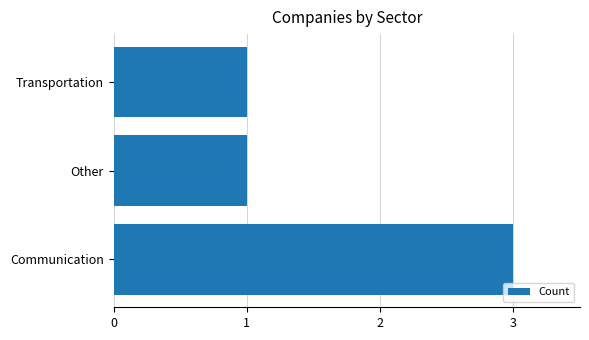

Which label corresponds to the largest value in the chart?

Communication